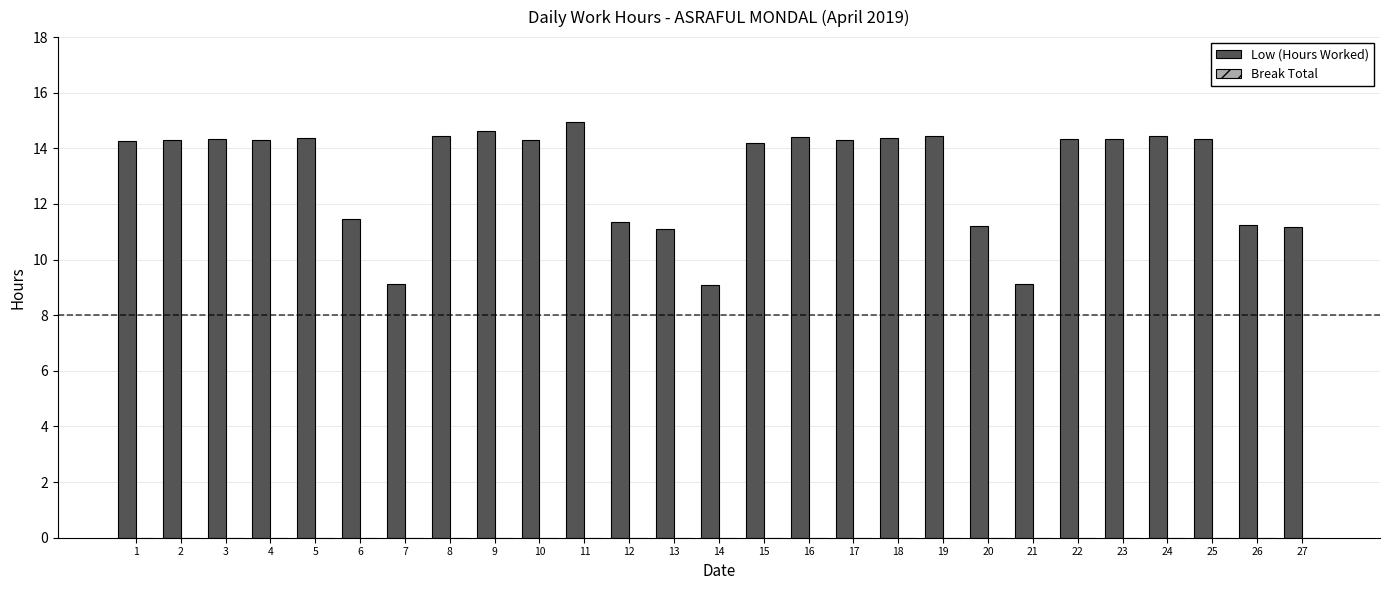

Between 24 and 26, which is larger?

24